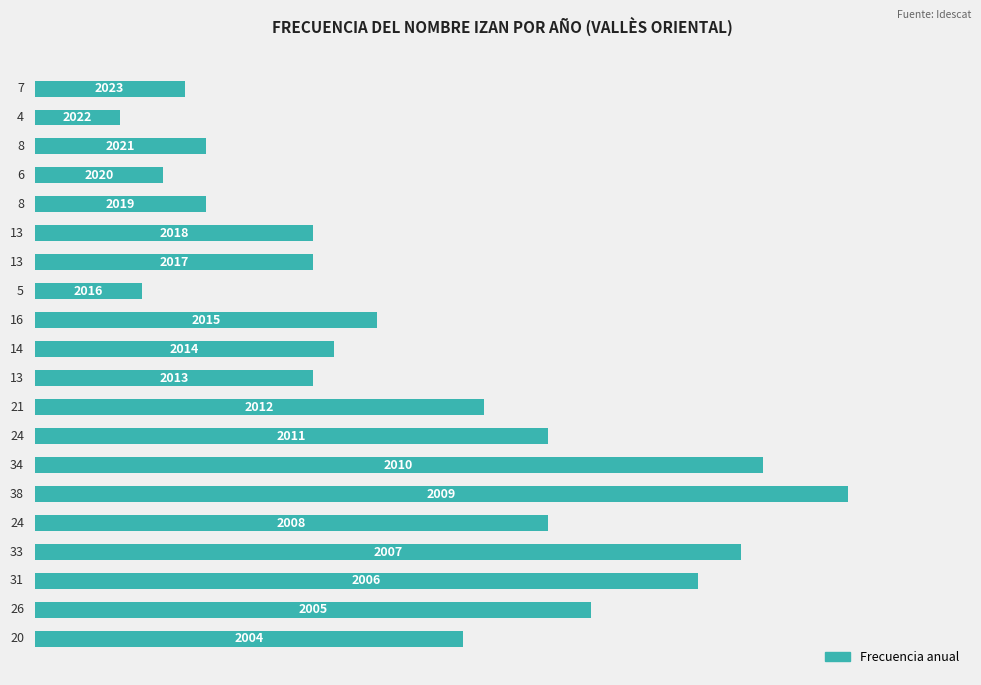

What is the greatest value displayed?

38